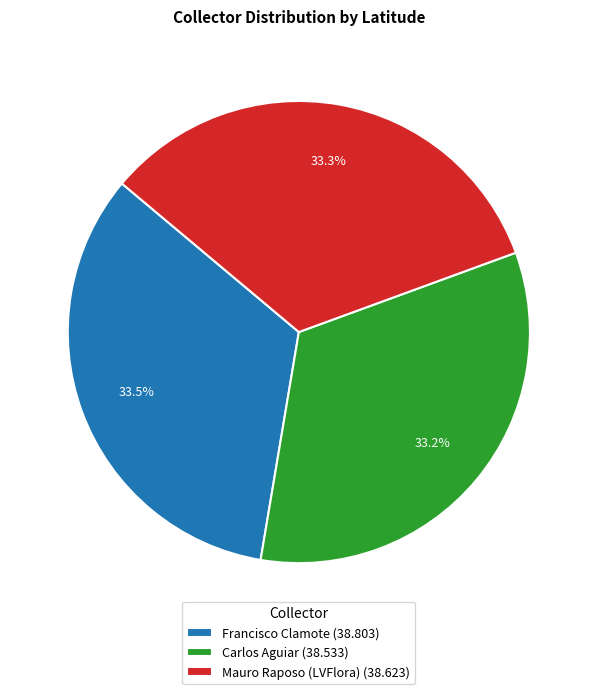

Is Carlos Aguiar the majority of the pie?

No